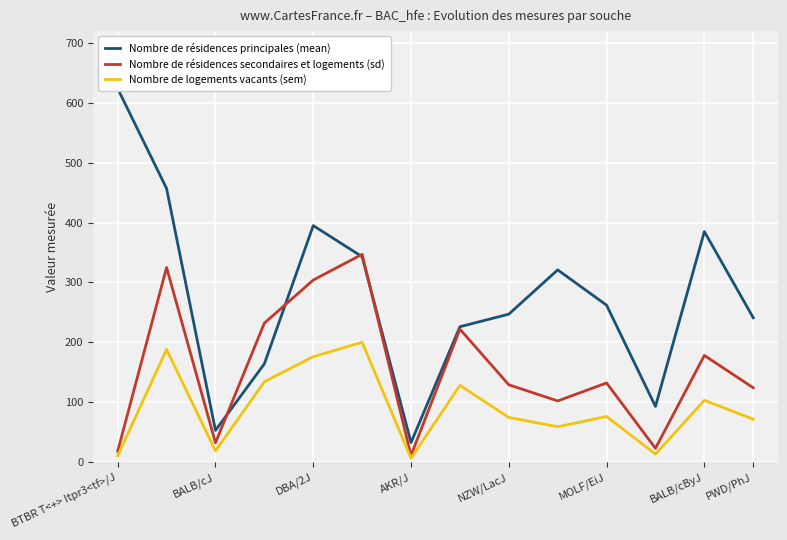

The value of Nombre de logements vacants (sem) at DBA/2J is 269.9. True or false?

False